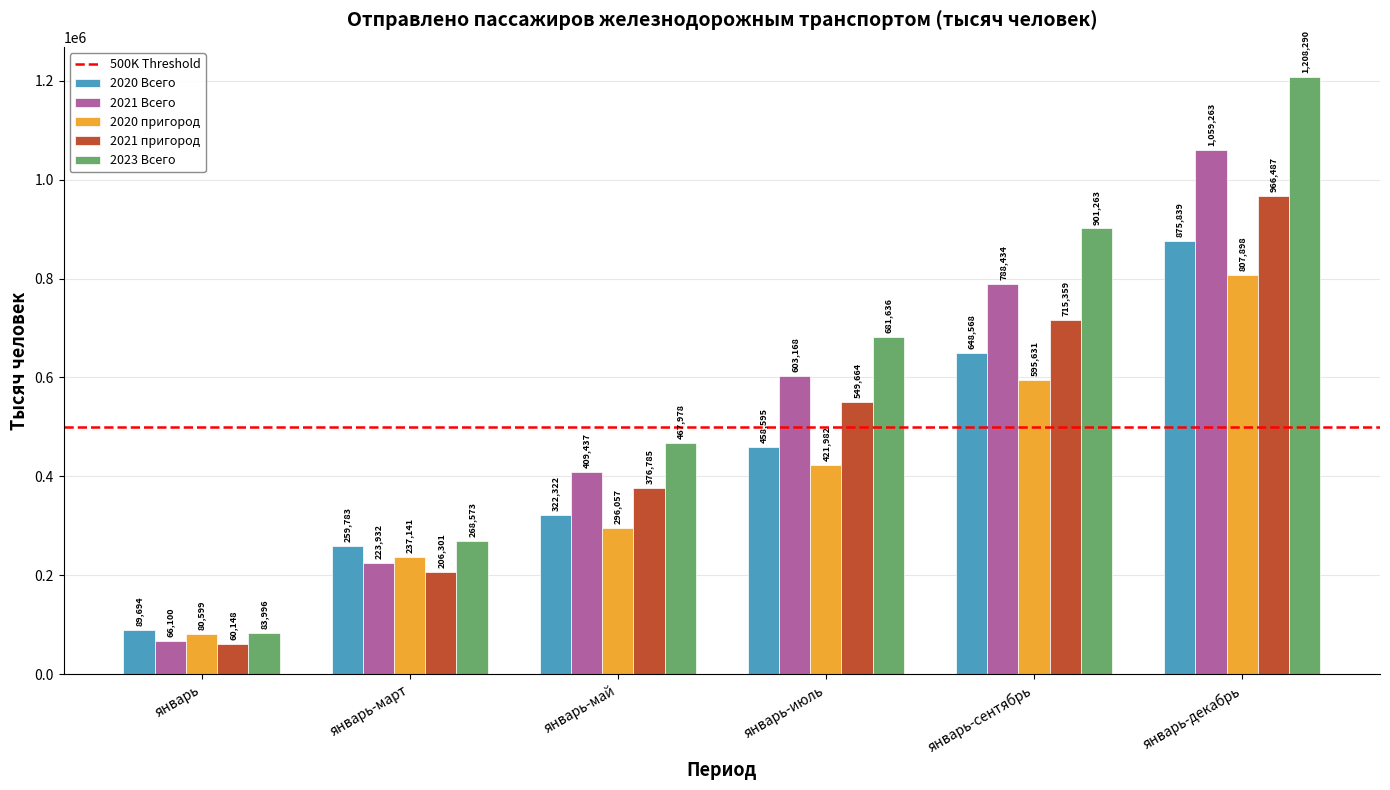

Which series has the largest range (max minus min)?

2023 Всего